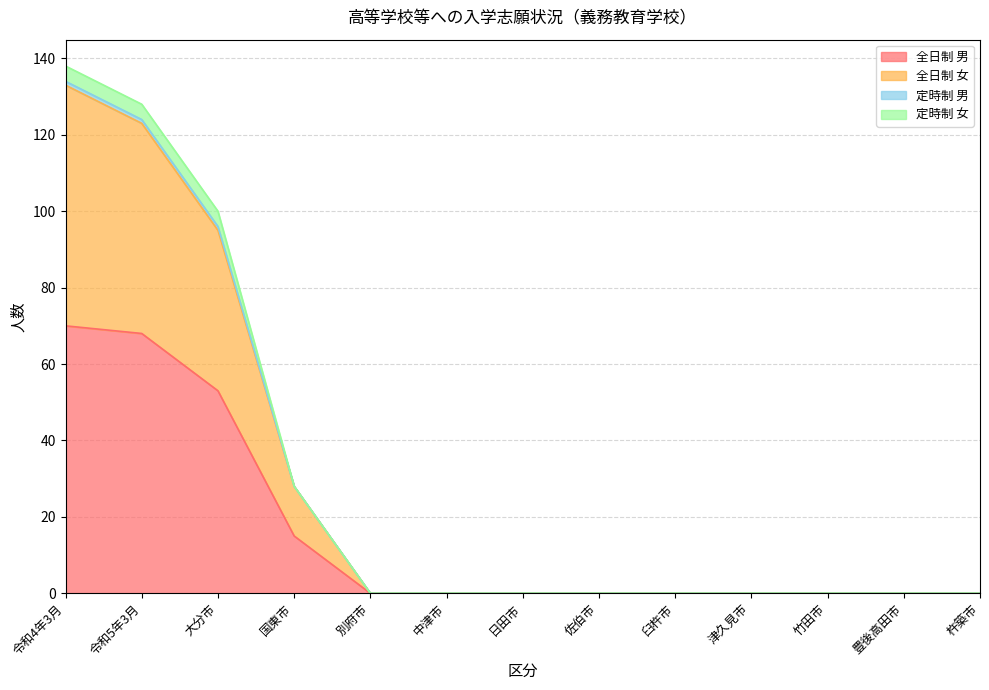

True or false: 全日制 女 and 全日制 男 intersect in this chart.

False